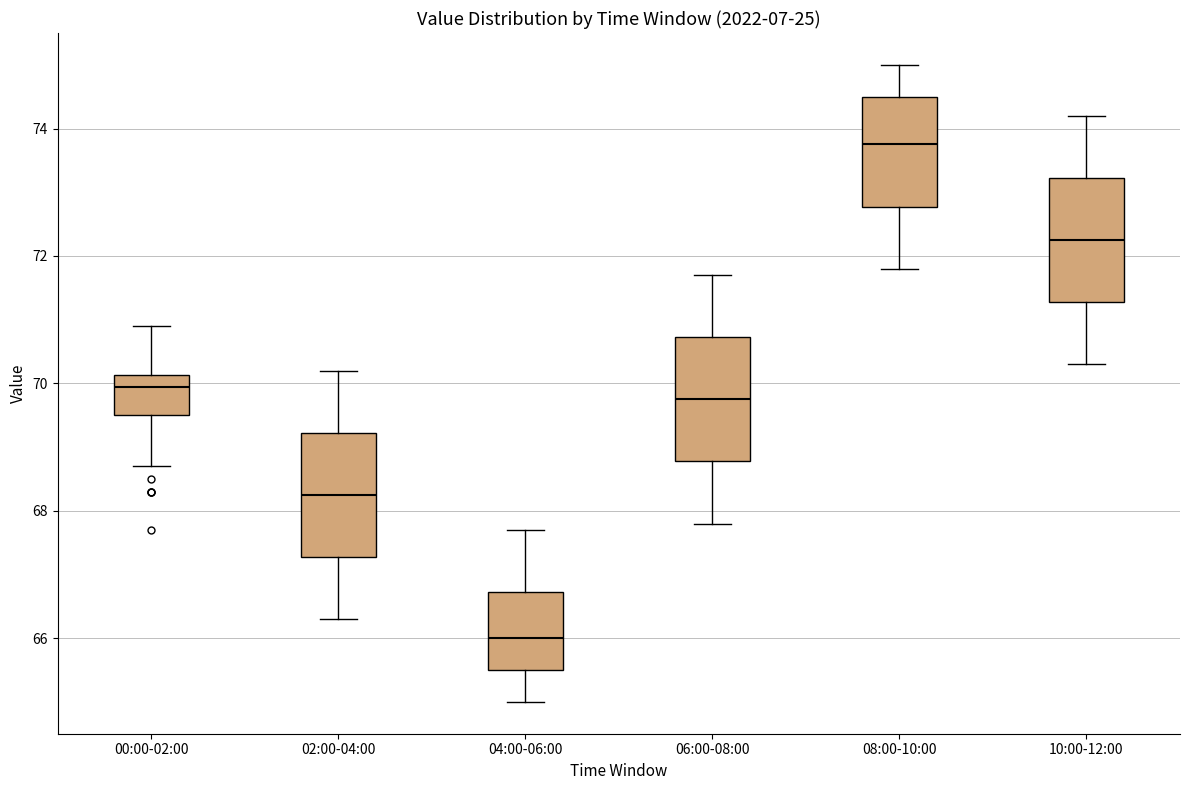

Reading left to right, transcribe this box plot: for each box, give where its median line is, the range the box spans, and where its two whiskers end, as read against the y-axis. The values are not printed on the chart, so give them approximately, as read against the axis.

00:00-02:00: median 70.0, box 69.6 to 70.2, whiskers 68.8 to 71.0
02:00-04:00: median 68.2, box 67.2 to 69.2, whiskers 66.4 to 70.2
04:00-06:00: median 66.0, box 65.6 to 66.8, whiskers 65.0 to 67.8
06:00-08:00: median 69.8, box 68.8 to 70.8, whiskers 67.8 to 71.8
08:00-10:00: median 73.8, box 72.8 to 74.6, whiskers 71.8 to 75.0
10:00-12:00: median 72.2, box 71.2 to 73.2, whiskers 70.4 to 74.2